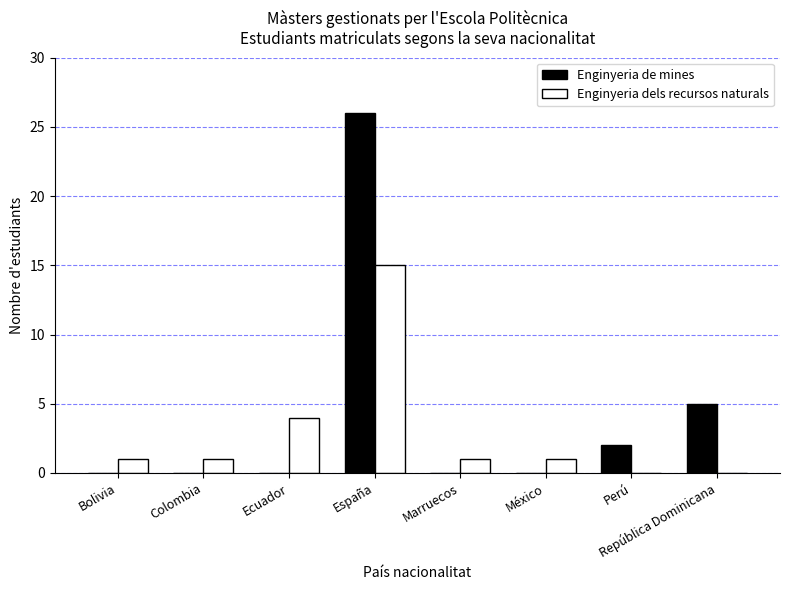

What is the sum of the Enginyeria de mines values at Ecuador and España?

26